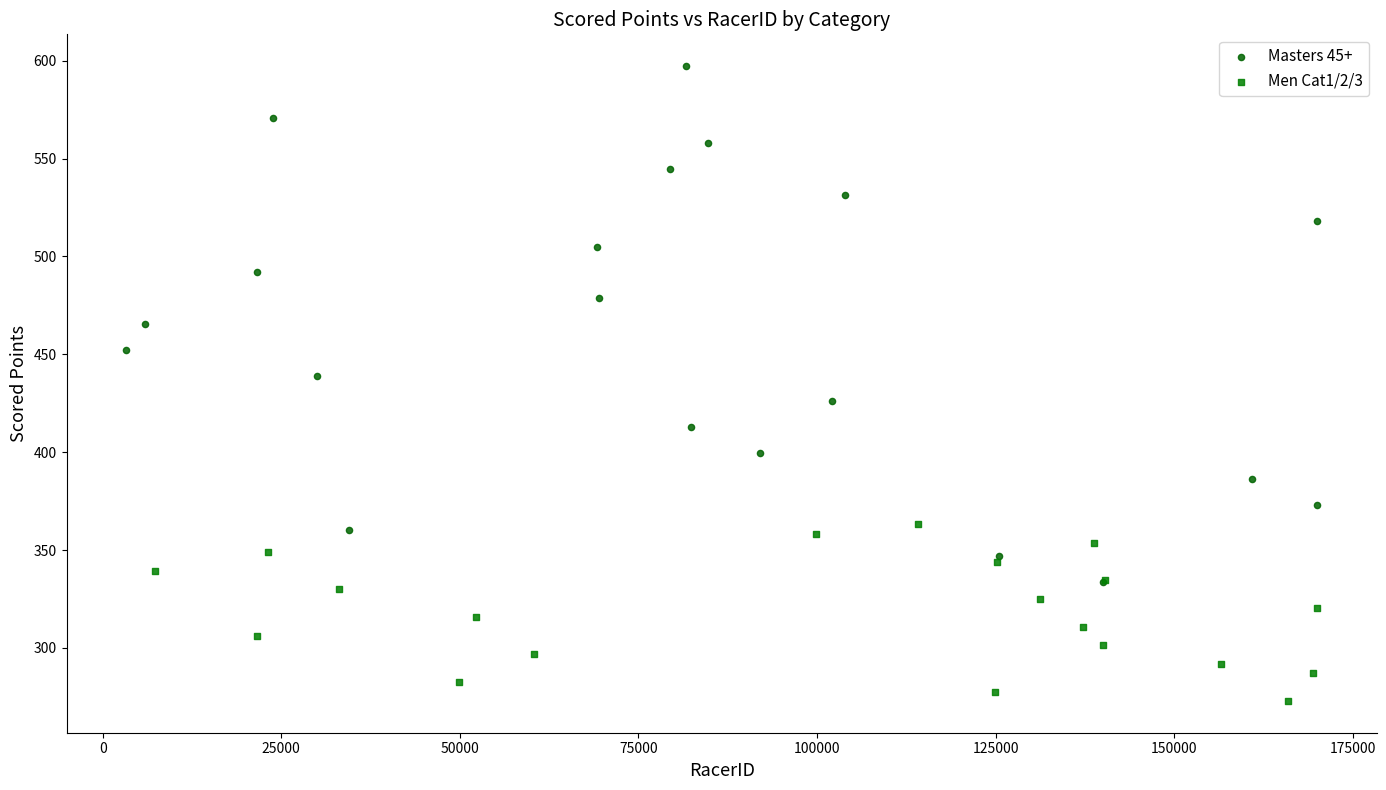

Which series contains the lowest Y value?

Men Cat1/2/3